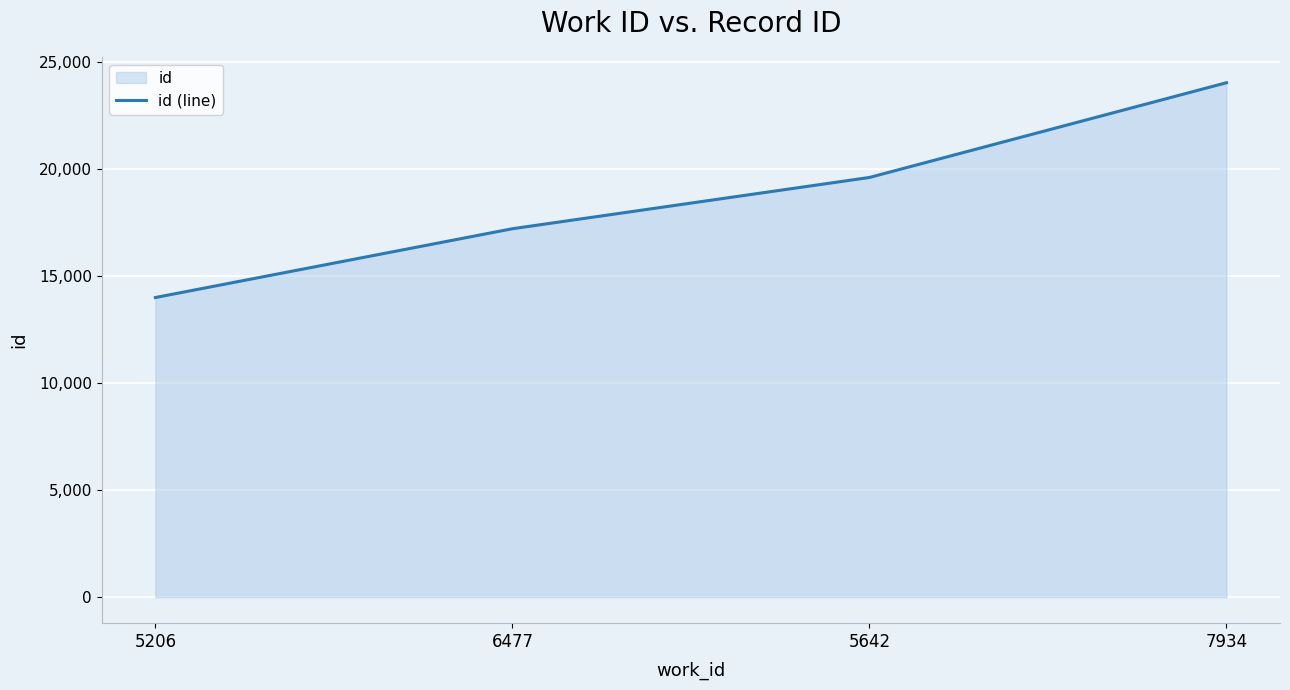

At which category does the chart reach its minimum across all series?

5206